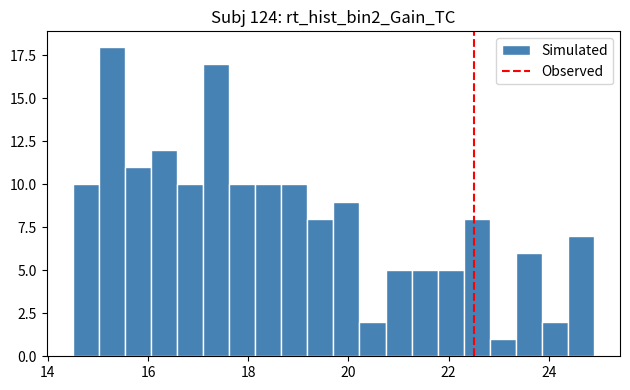

Around what value on the x-axis is the tallest bar? Give the approximate position of its centre, as read against the axis.

15.2